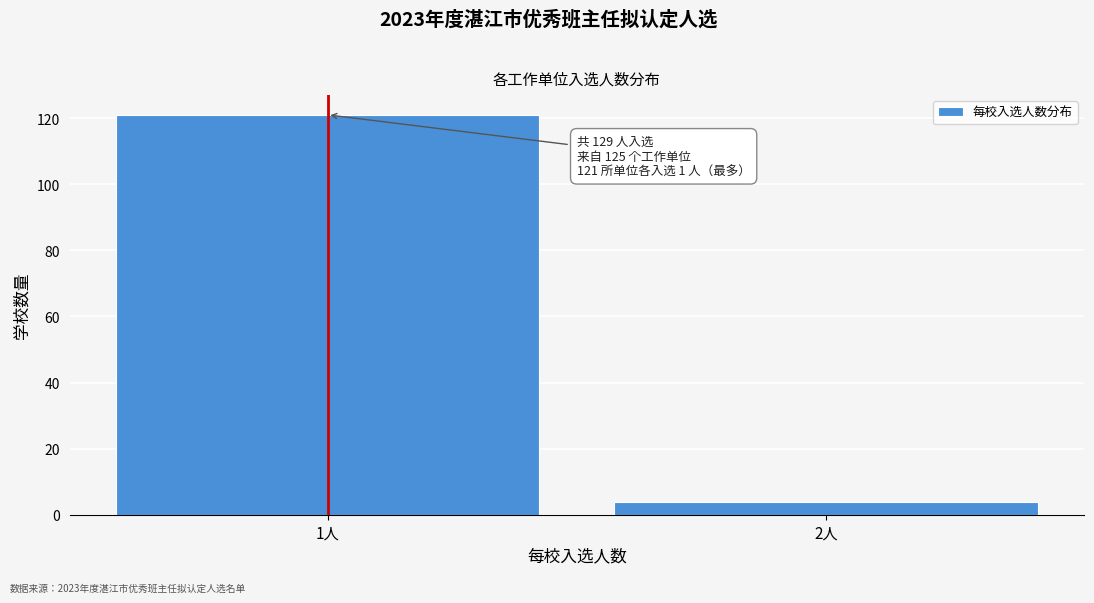

Reading left to right, transcribe all the data shown in this chart.

1人=121	2人=4